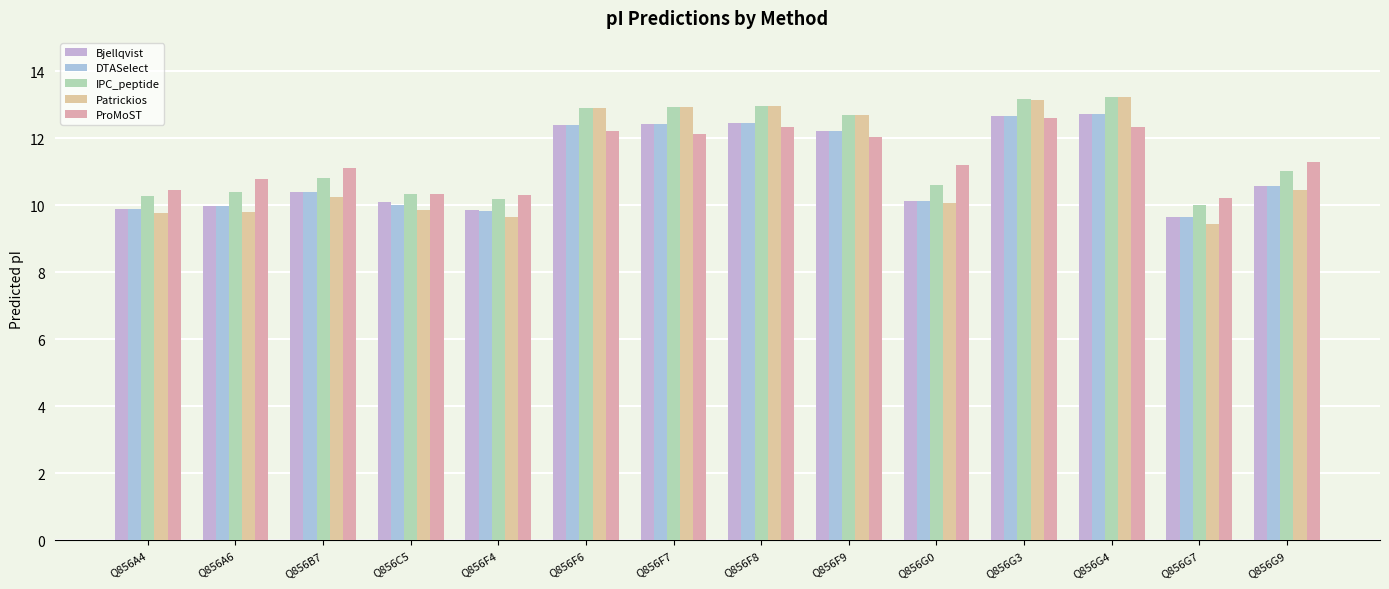

Which category has the lowest value across all series?

Q856G7